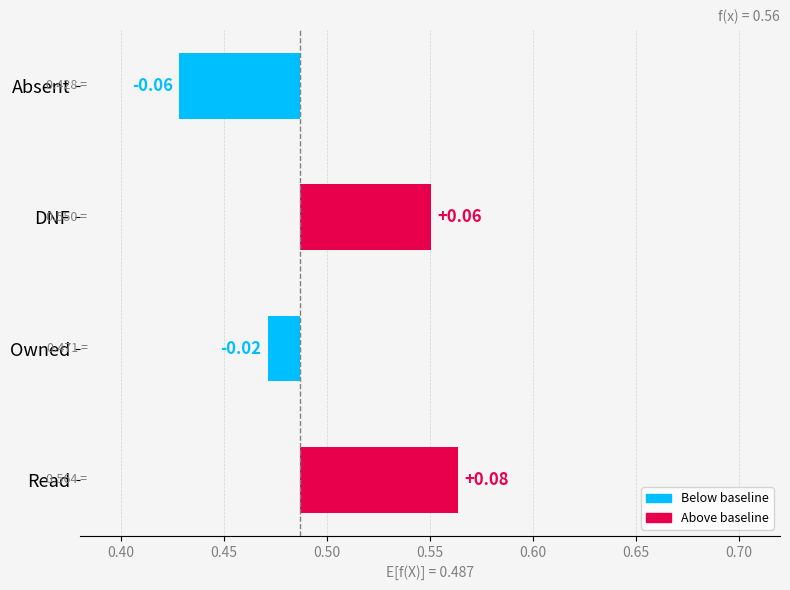

What is the minimum value shown in the chart?

-0.1